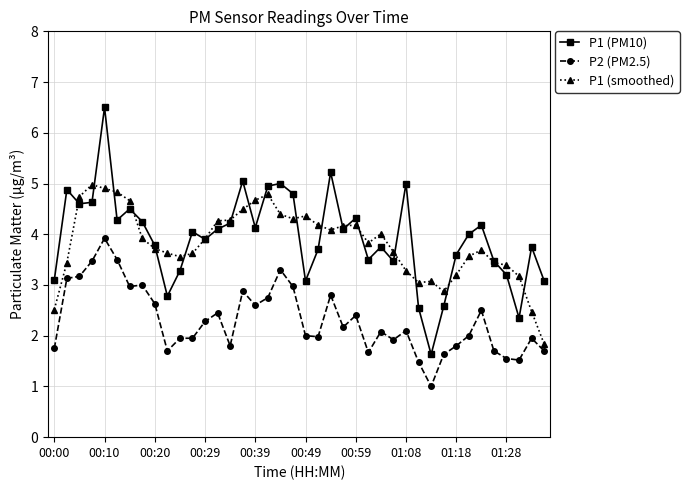

What is the maximum value shown in the chart?

6.5